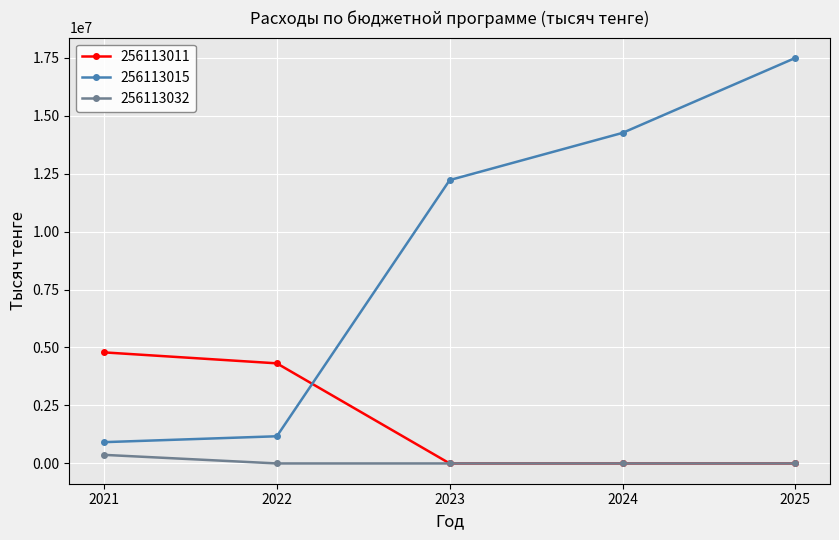

Which series has the largest total across all categories?

256113015